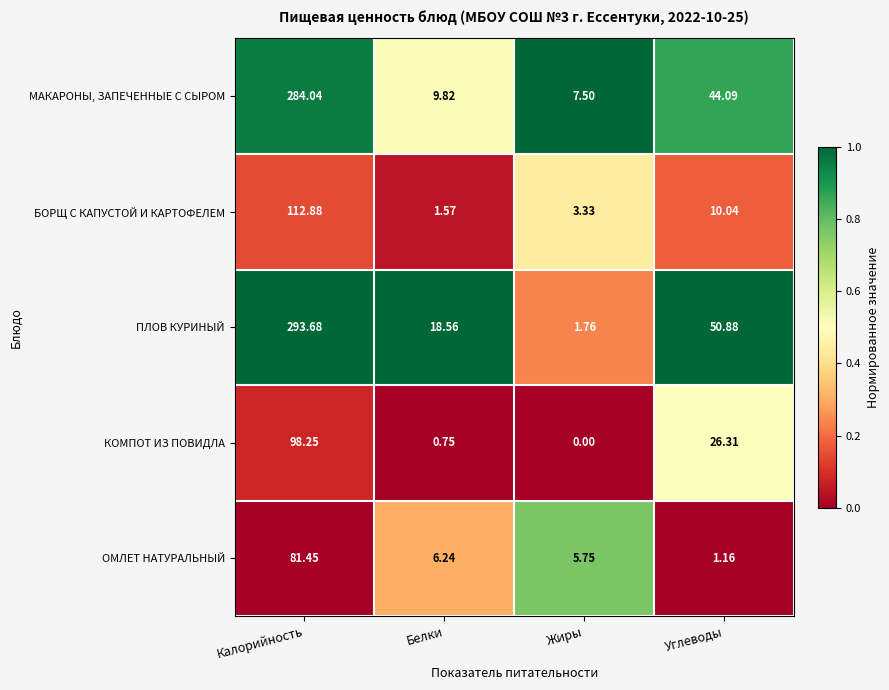

How many categories are shown in the chart?

4